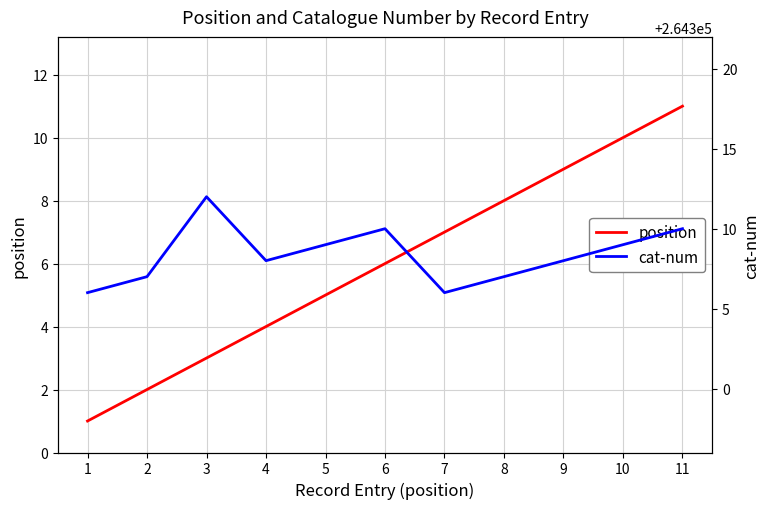

What is the lowest value of the position series?

1